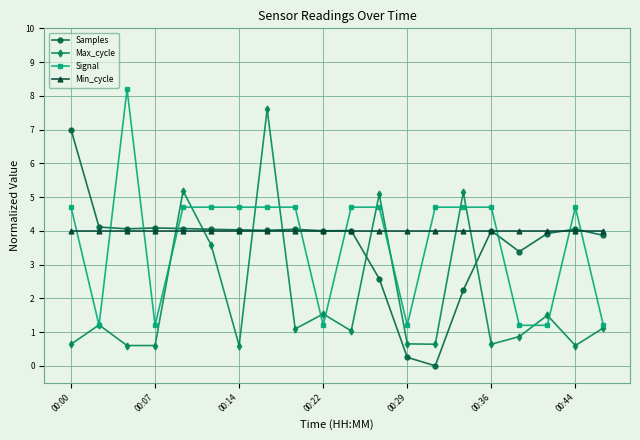

What is the sum of all Max_cycle values?

39.9